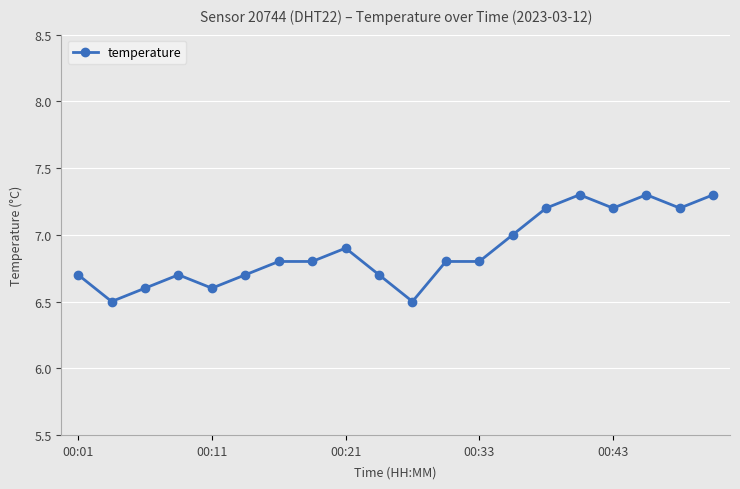

What is the value of the 18th point from the left?

7.3